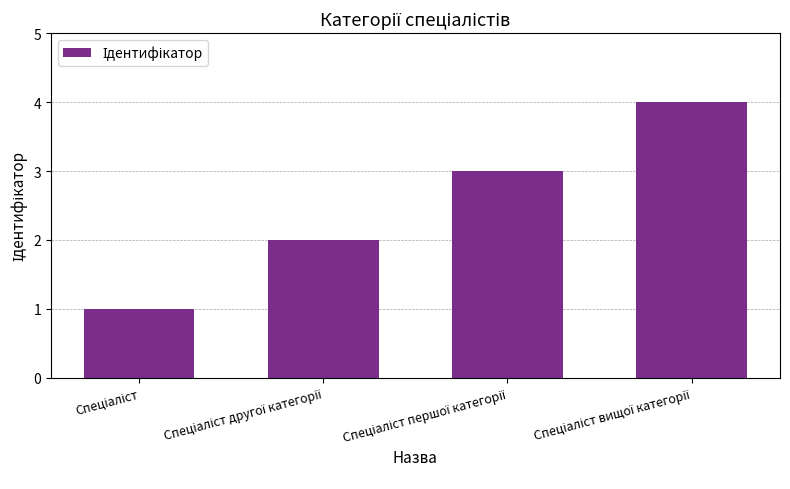

What is the greatest value displayed?

4